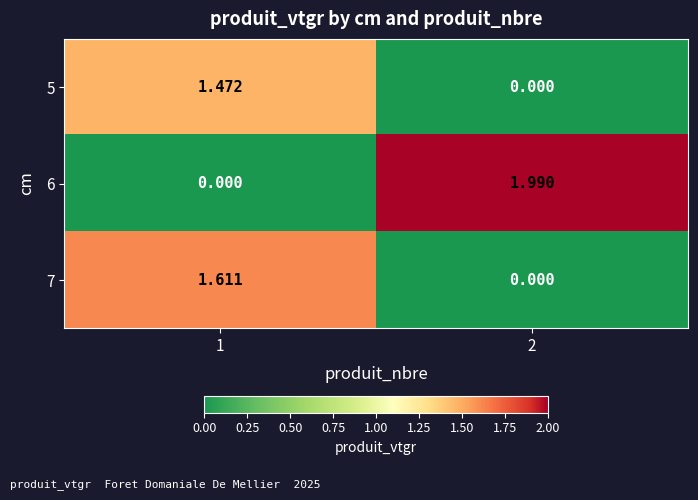

At which category does the chart reach its minimum across all series?

2